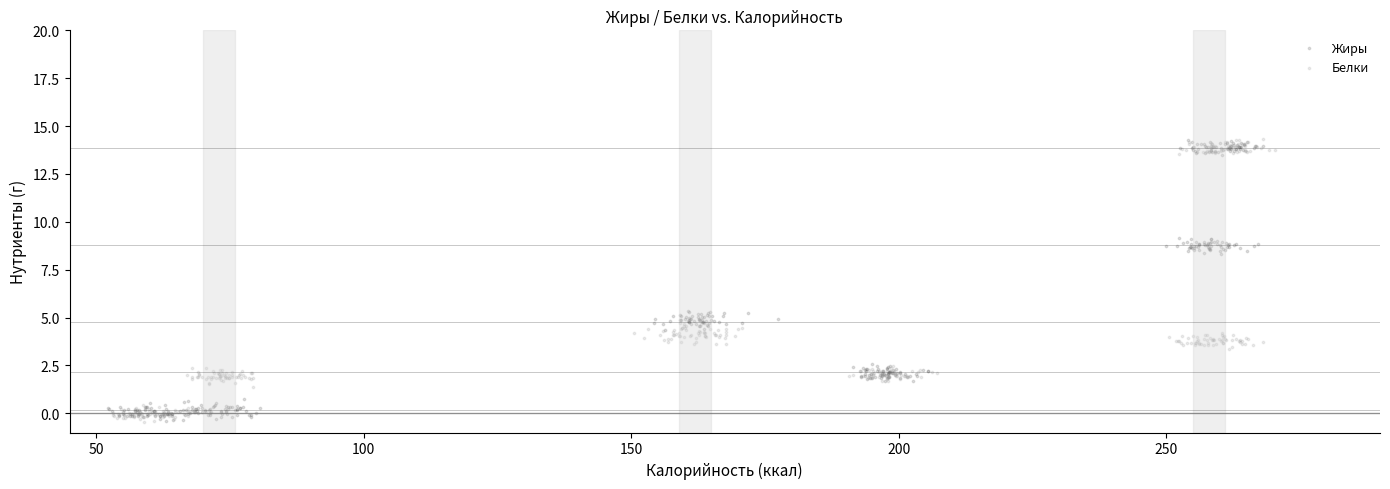

What are all the series names shown in the legend?

Жиры, Белки